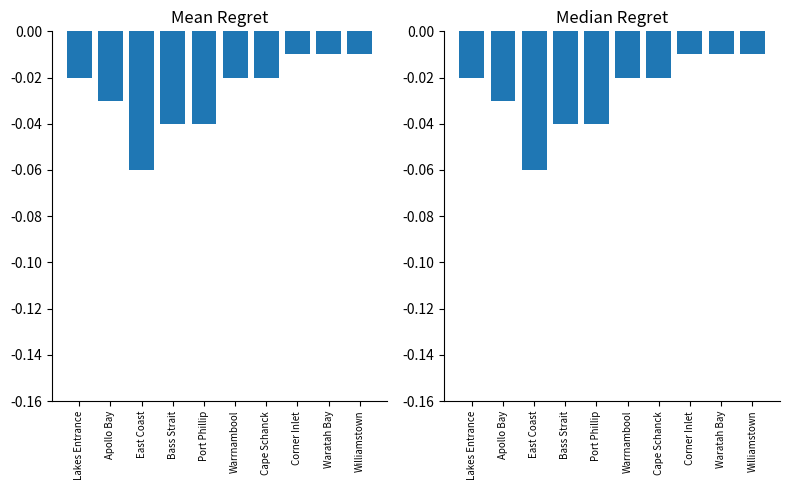

What position from the left is Corner Inlet?

8